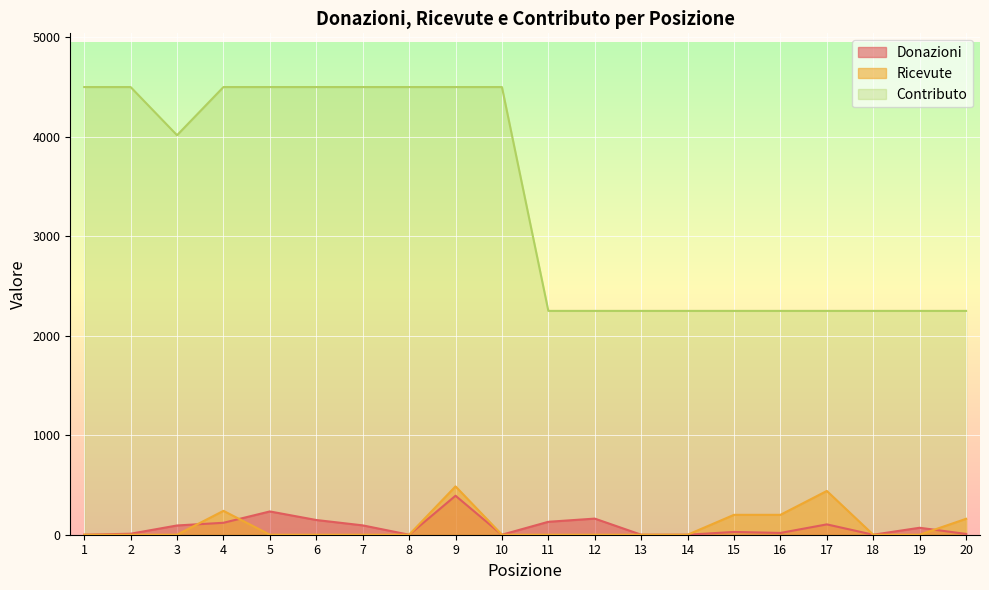

The value of Contributo at 11 is 2250. True or false?

True